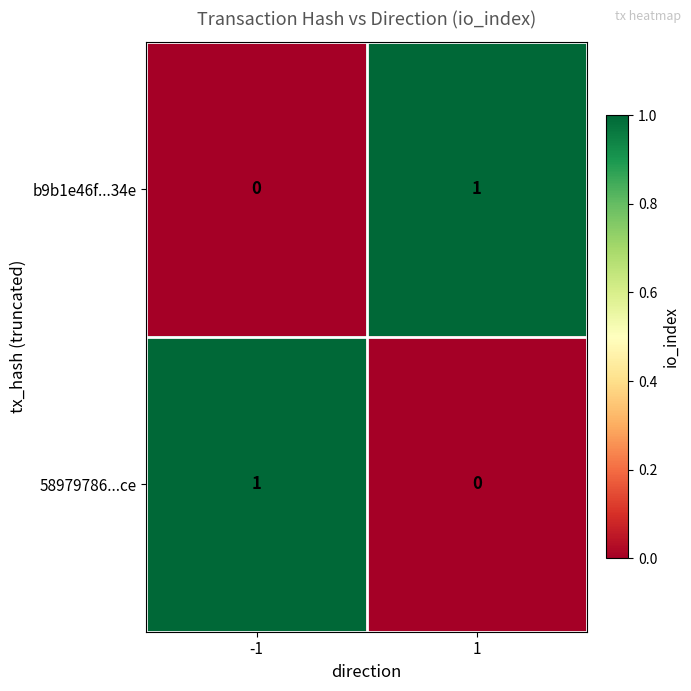

At how many categories does at least one series exceed 0?

2